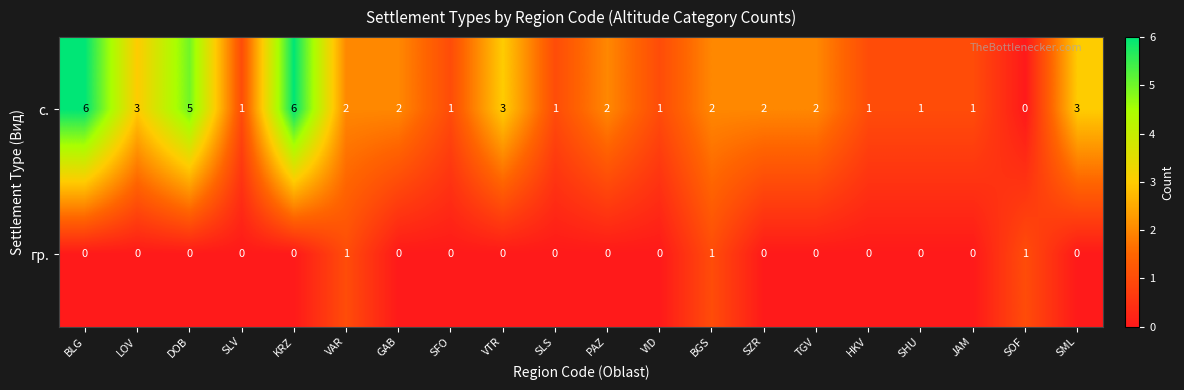

Which series has the widest spread of values?

с.